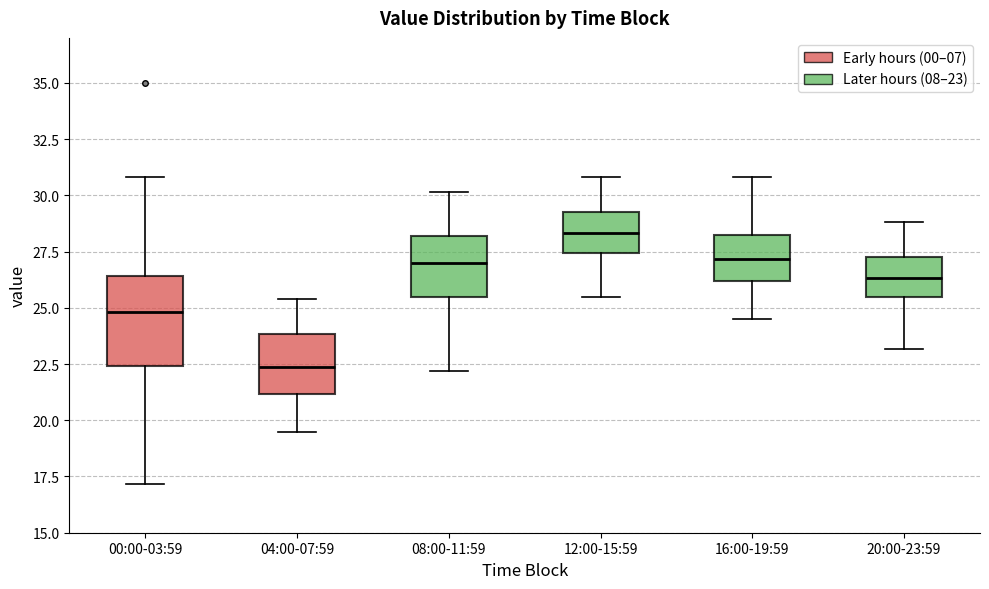

Which box's median line is the lowest?

04:00-07:59